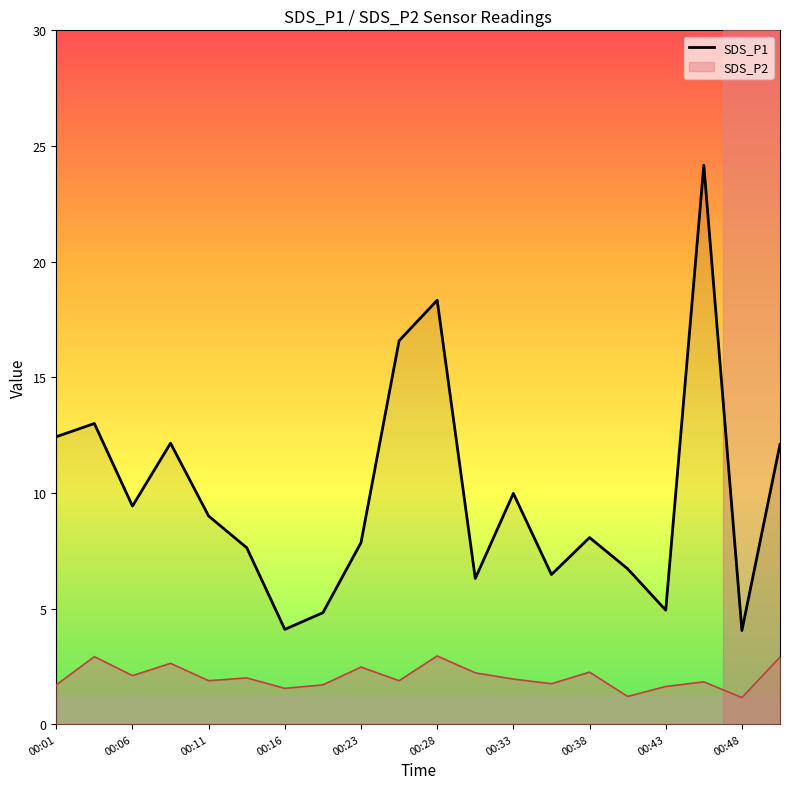

The SDS_P1 series shows 4.0 at 00:48. True or false?

True